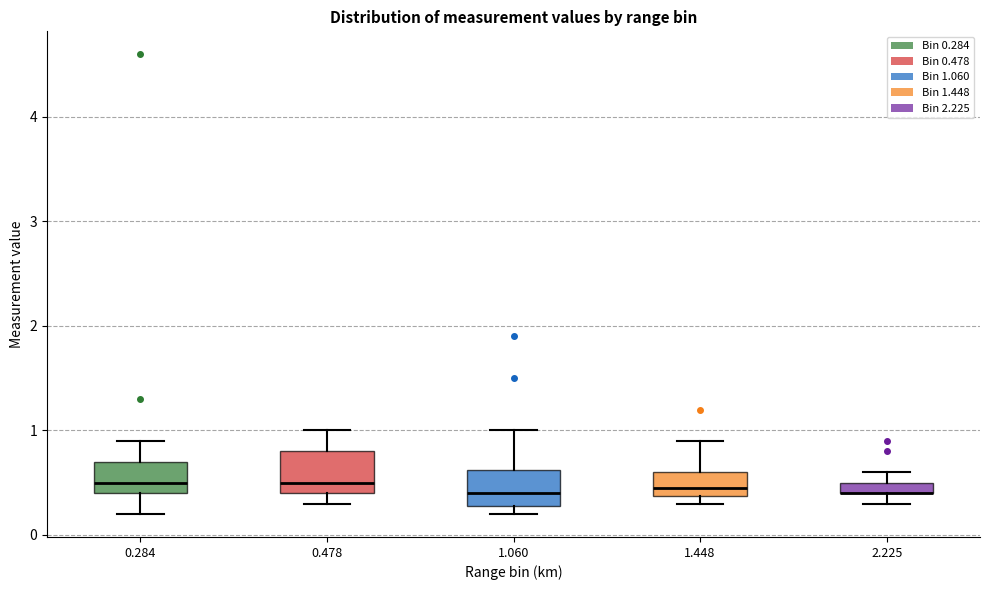

Where is the lower edge of the box at x = 0.478 on the y-axis? The values are not printed on the chart, so give them approximately, as read against the axis.

0.4